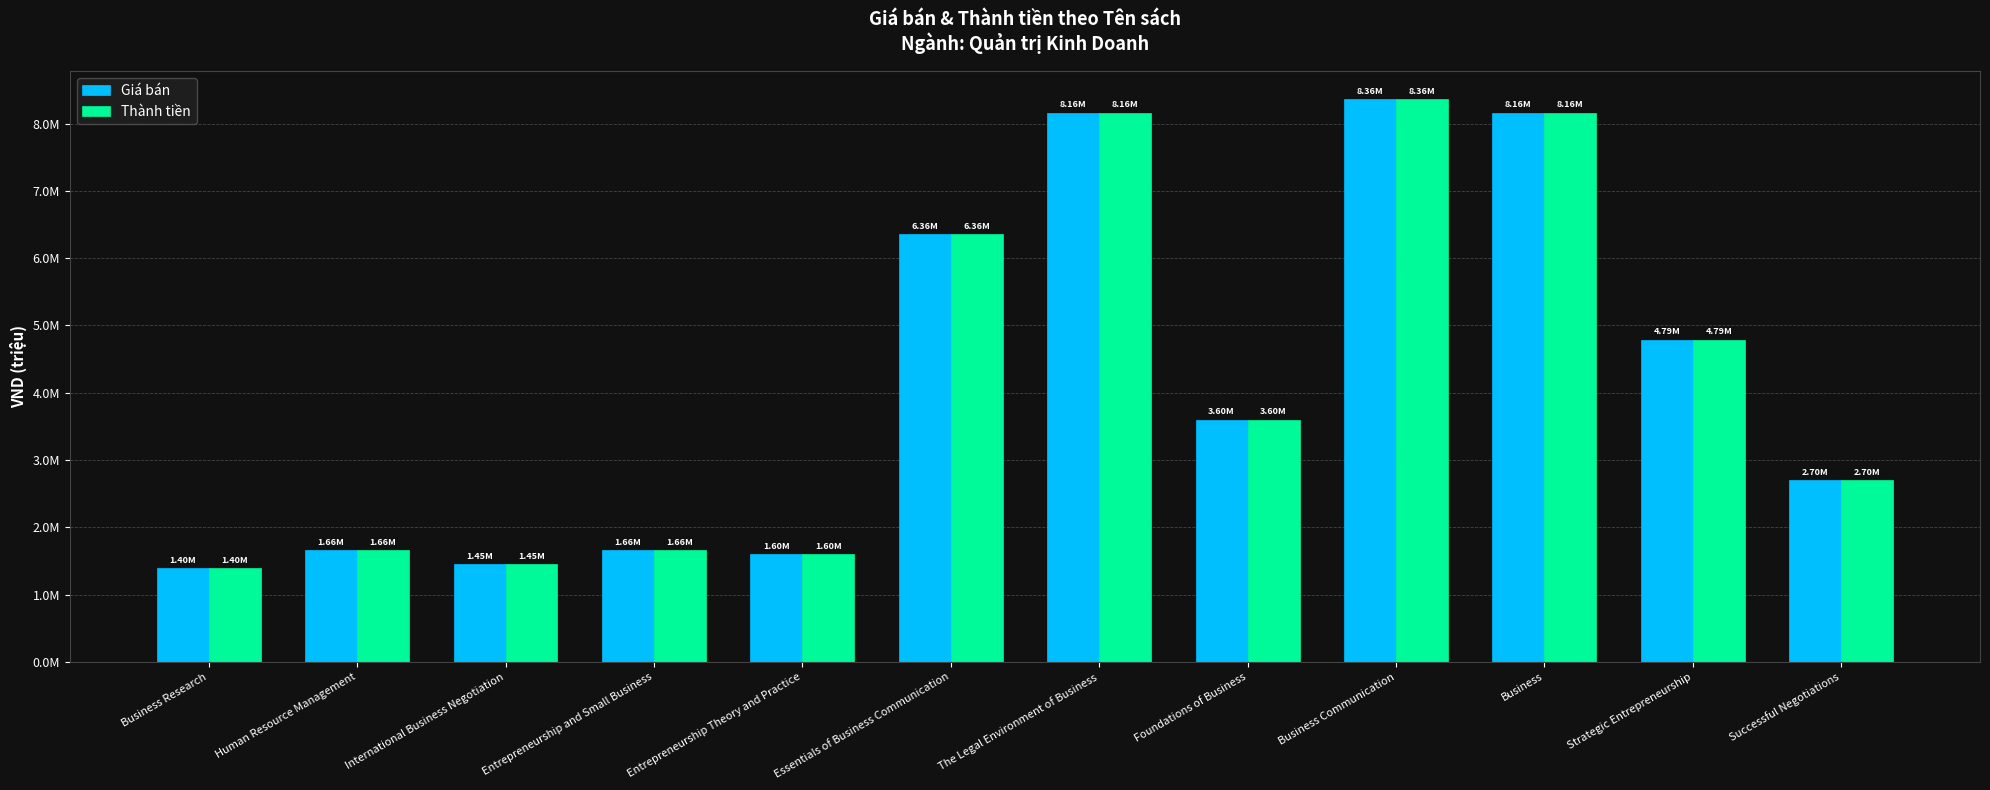

What is the sum of the Giá bán values at Entrepreneurship and Small Business and Human Resource Management?

3316000